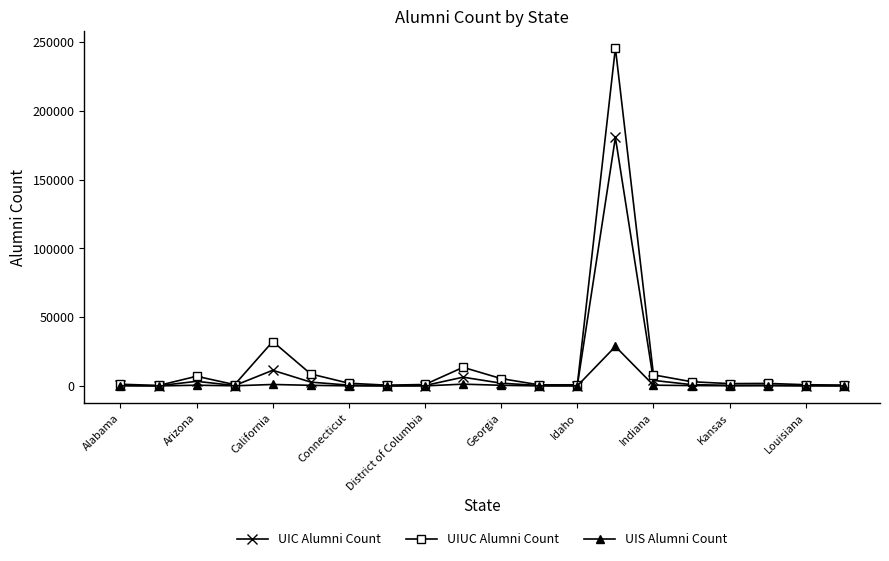

True or false: UIS Alumni Count has more than 2 interior local peaks.

True